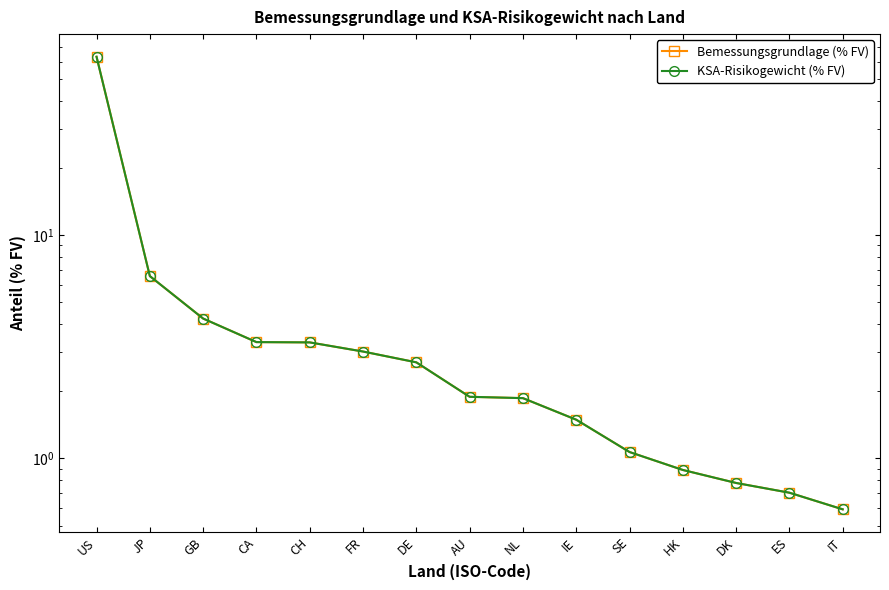

What is the minimum value for Bemessungsgrundlage (% FV)?

0.6